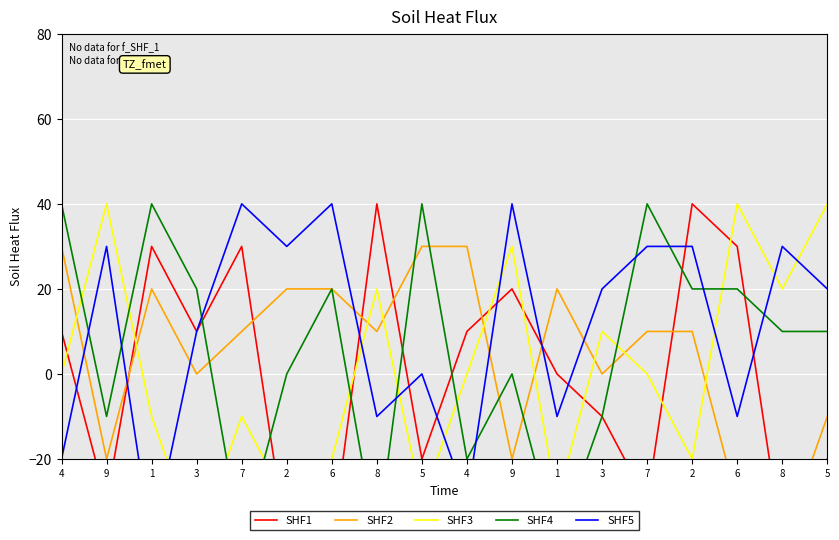

At which label does SHF4 reach its peak?

4